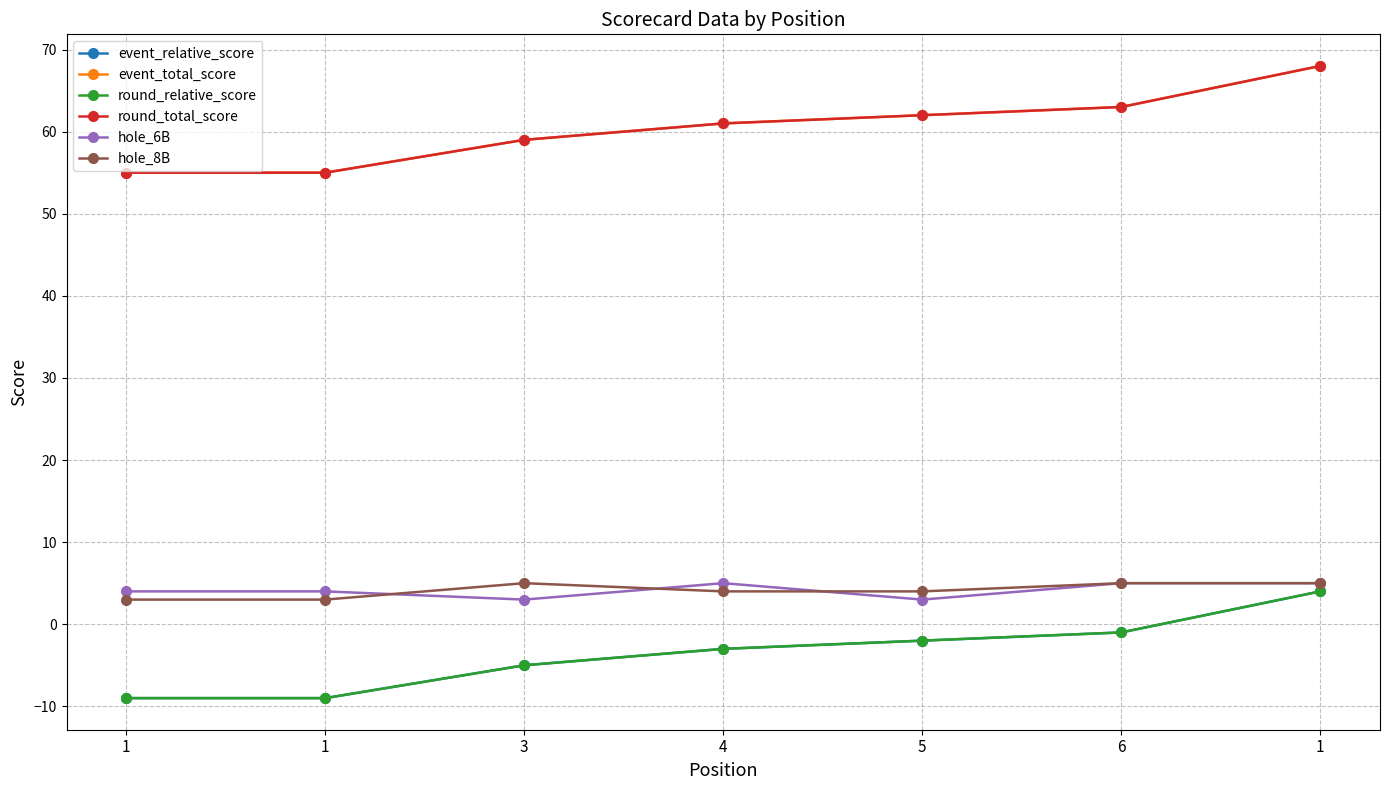

What is the value of the hole_8B point at the 2nd from the left?

3